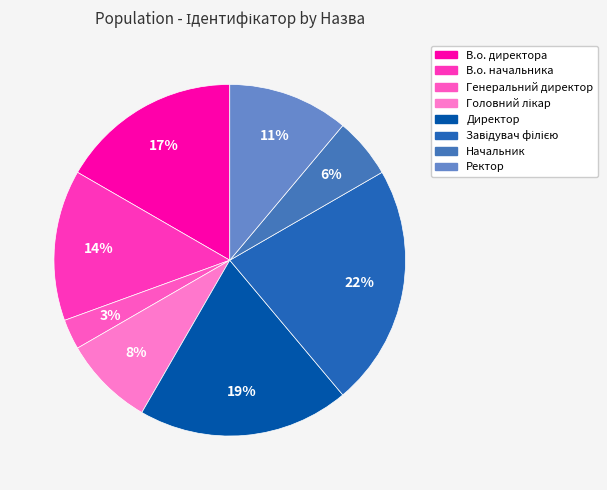

How many segments does this pie chart have?

8